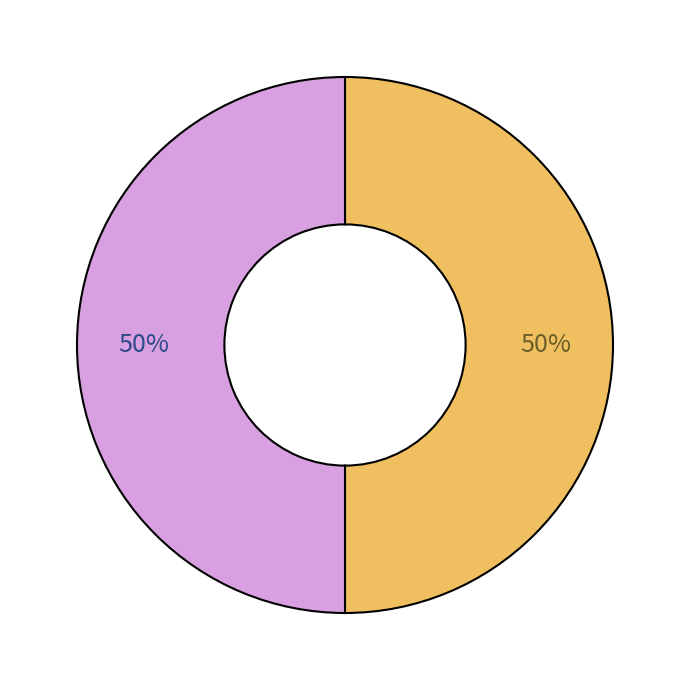

Count the number of slices in the pie.

2